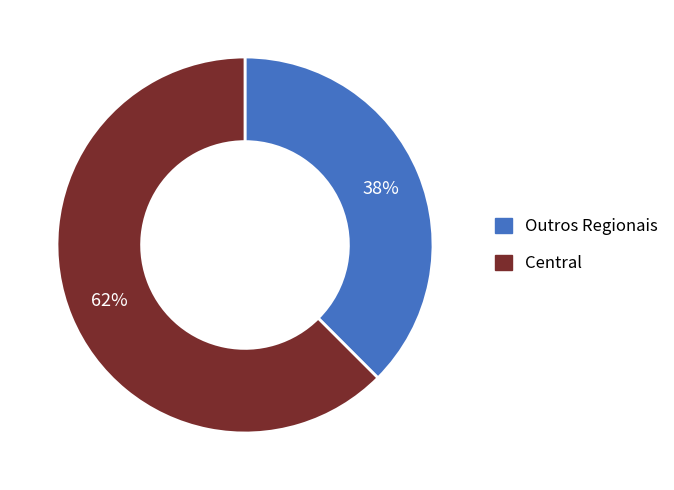

What is the largest slice in the pie chart?

Central